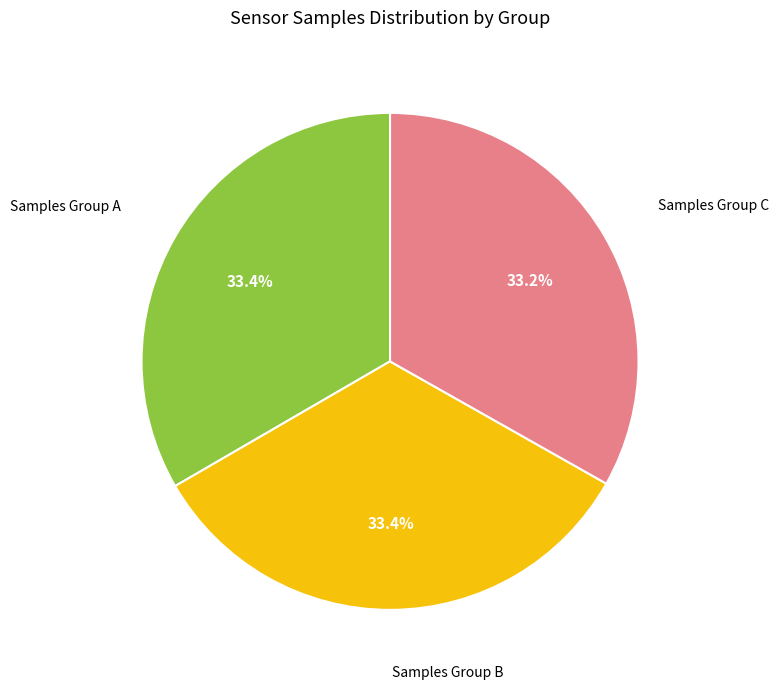

Count the number of slices in the pie.

3